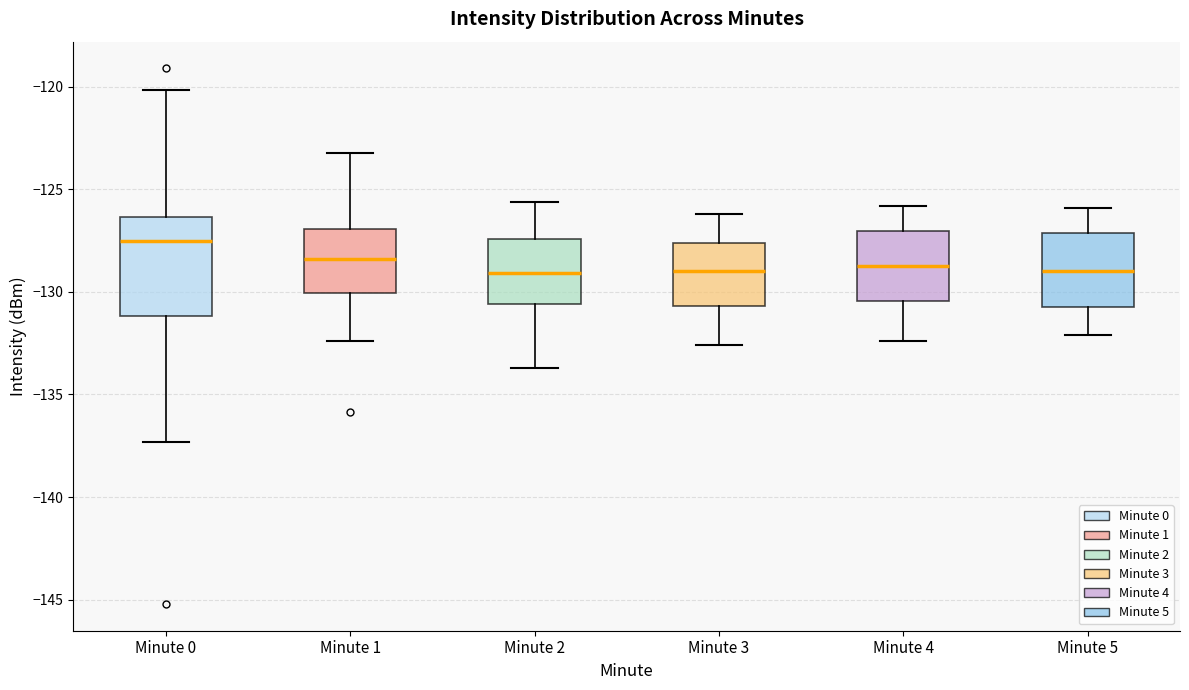

Where is the lower edge of the box for Minute 4 on the y-axis? The values are not printed on the chart, so give them approximately, as read against the axis.

-130.5